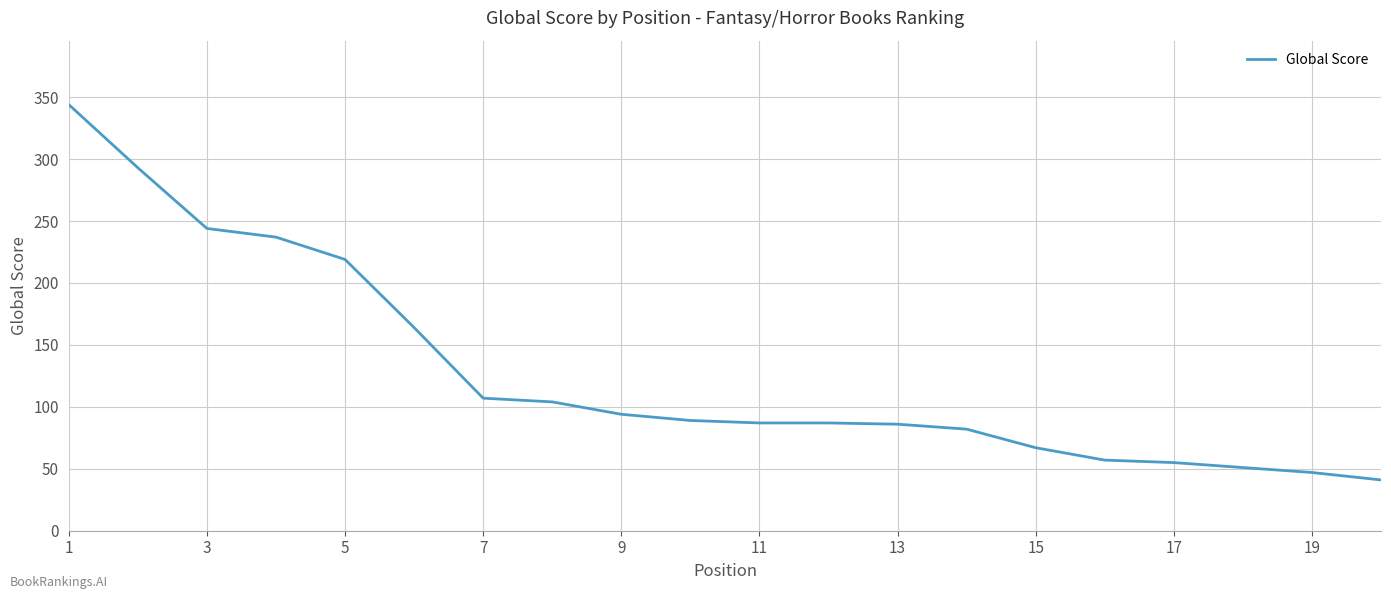

What is the smallest value displayed?

41